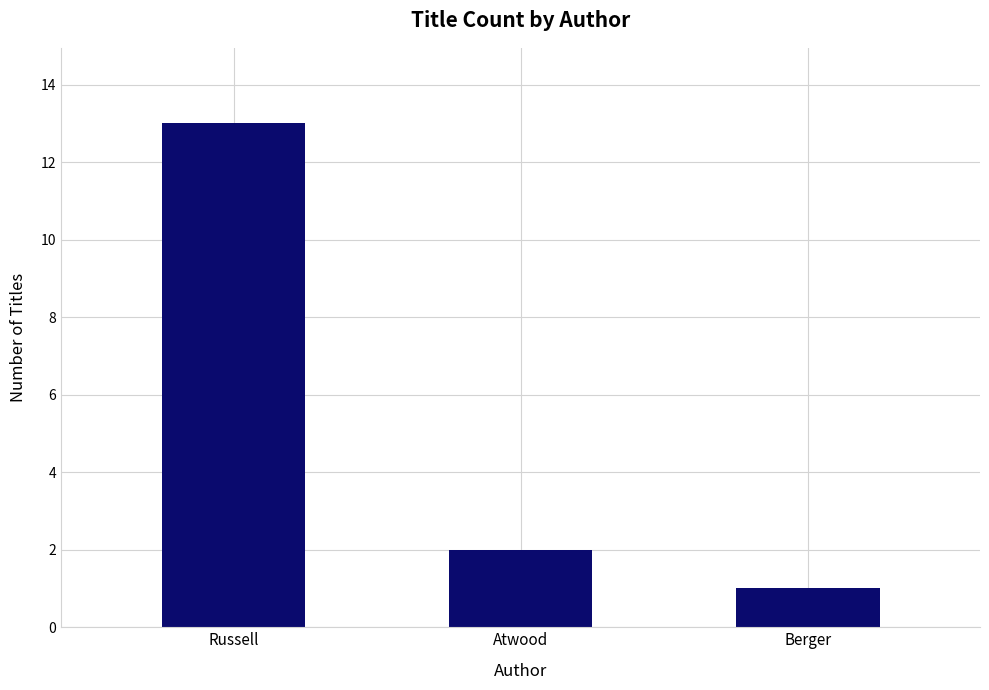

Reading left to right, extract all data points from this chart.

13	2	1